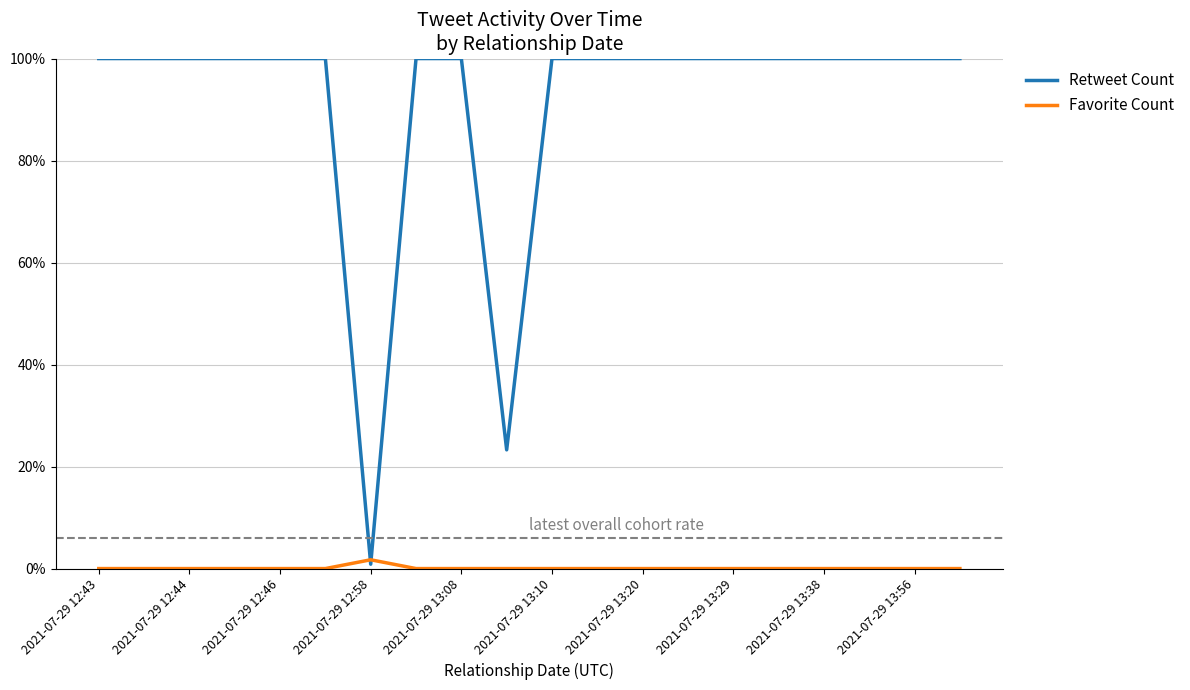

What is the difference between the maximum and second lowest values in the Retweet Count series?

76.7